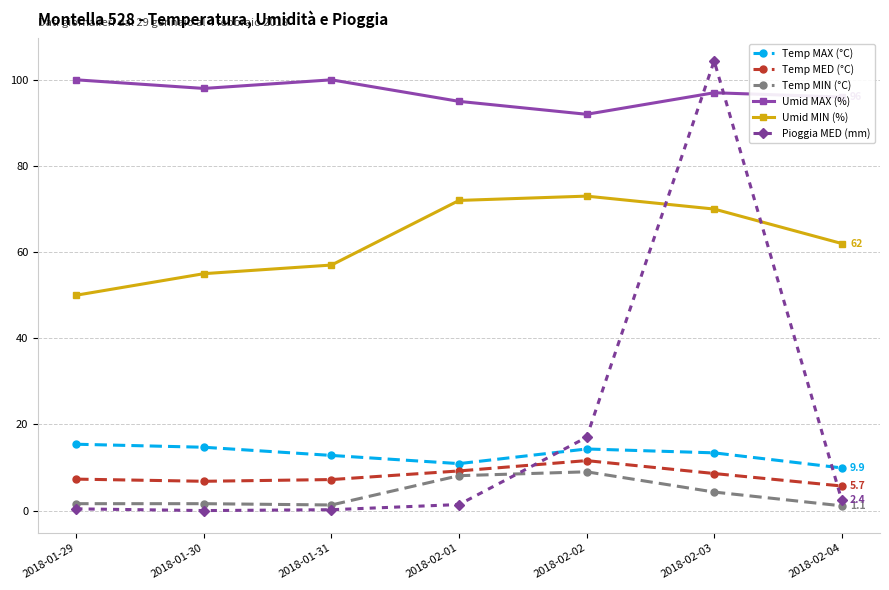

List the series in order of their peak value, lowest first.

Temp MIN (°C), Temp MED (°C), Temp MAX (°C), Umid MIN (%), Umid MAX (%), Pioggia MED (mm)